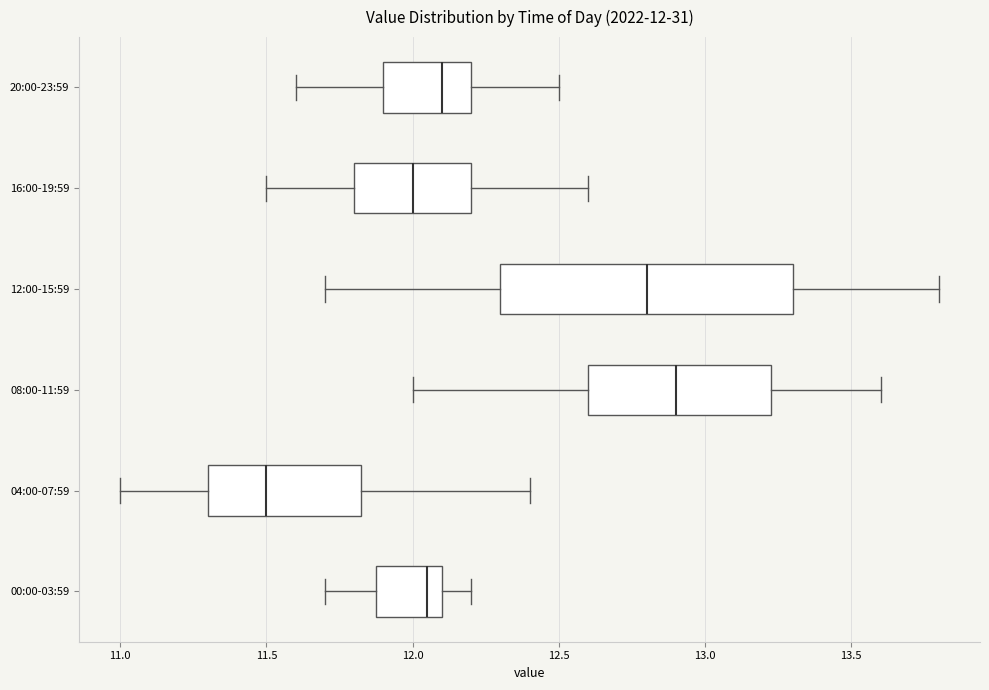

Which box is the widest, from its left edge to its right edge?

12:00-15:59